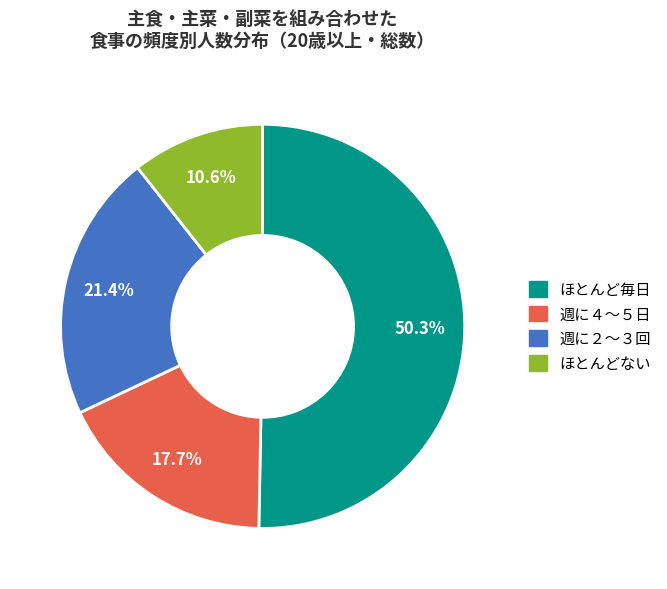

Do 週に２～３回 and ほとんど毎日 together represent more than half of the pie?

Yes